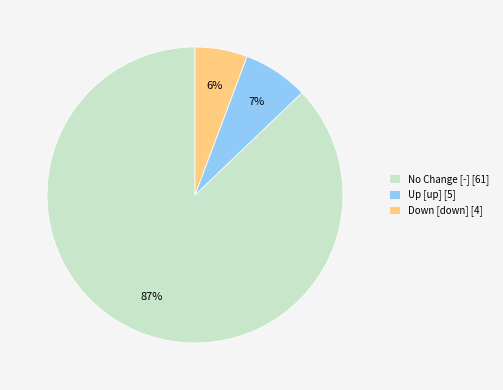

Which category has the biggest portion of the pie?

No Change [-] [61]